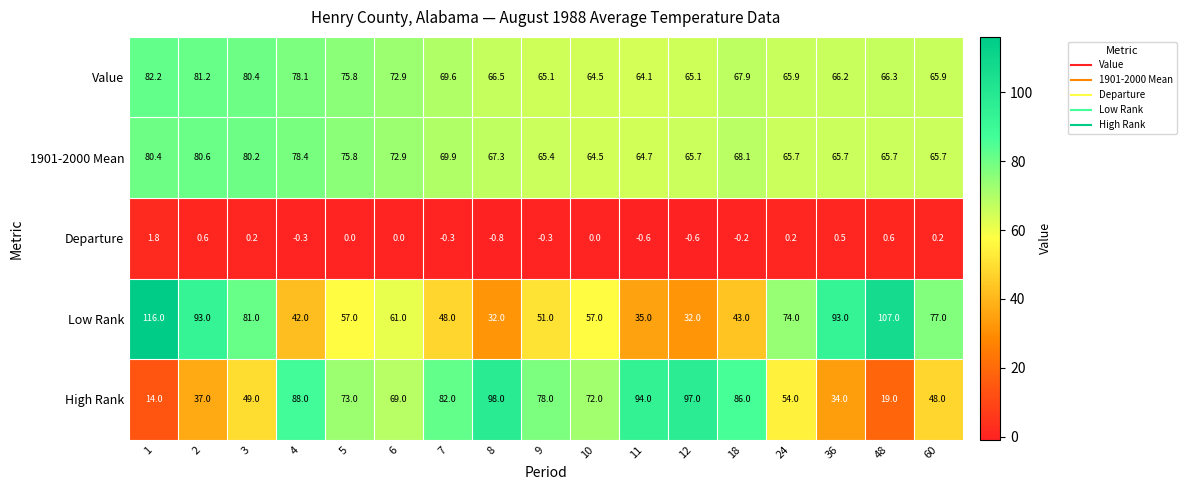

At which category is the sum across all series the highest?

1